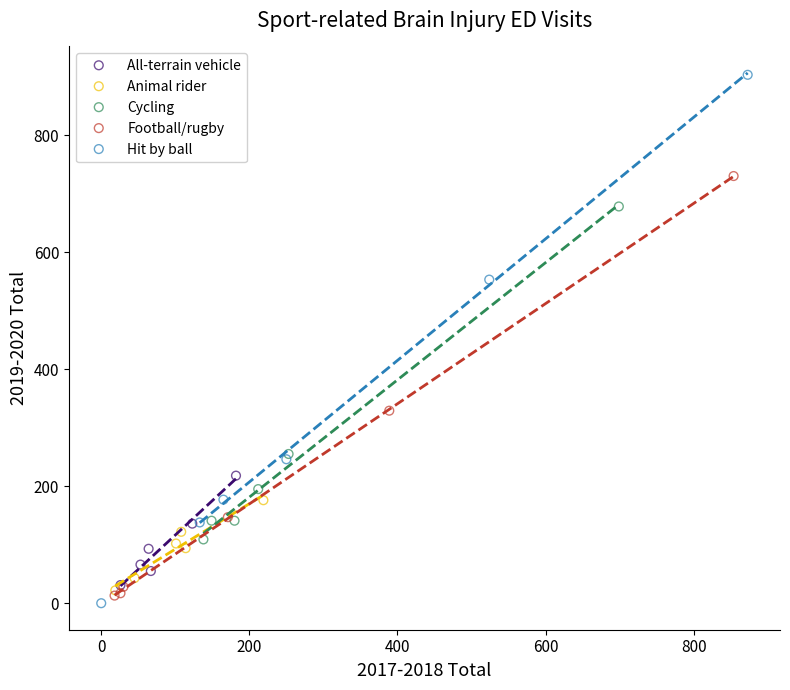

What are all the series names shown in the legend?

All-terrain vehicle, Animal rider, Cycling, Football/rugby, Hit by ball